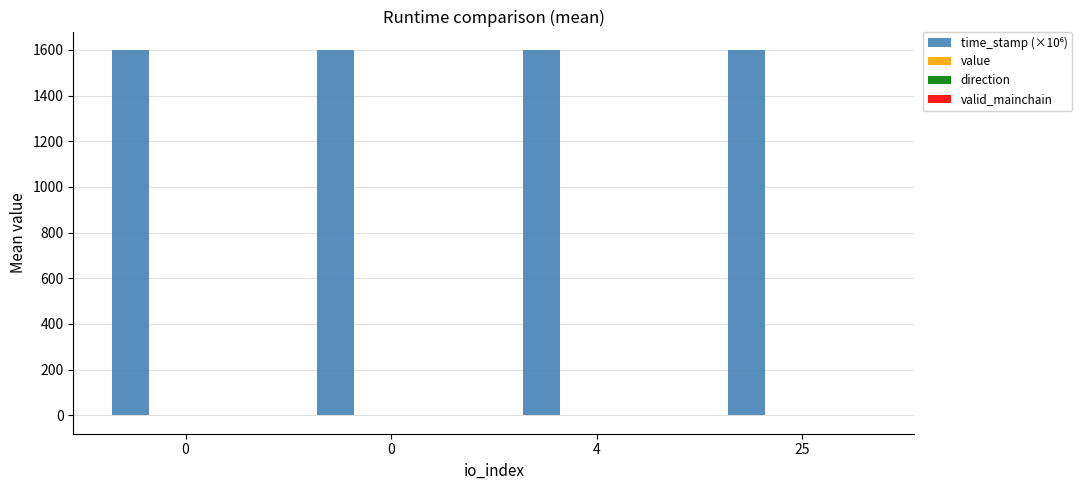

What is the highest value of the direction series?

1.0